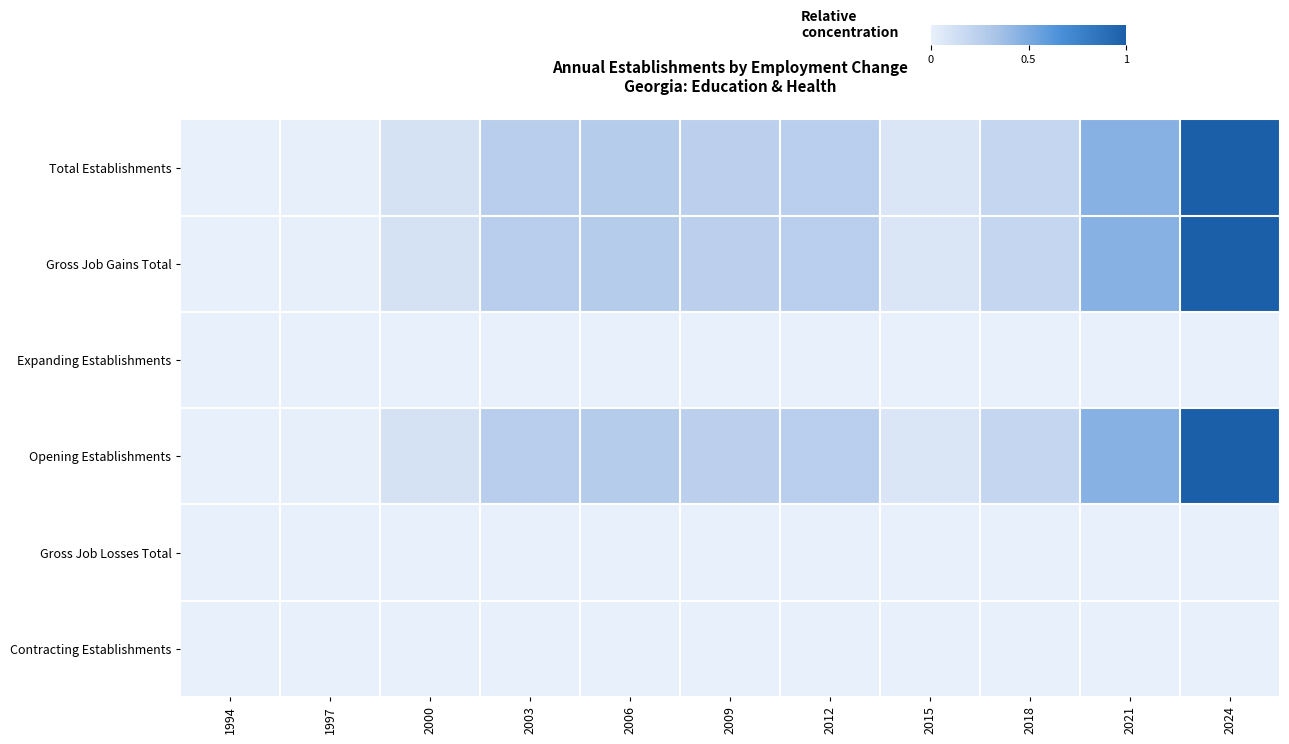

Which series has the widest spread of values?

Total Establishments